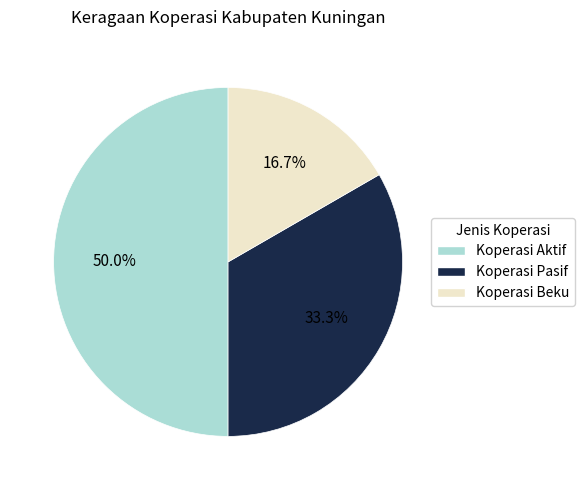

What is the largest slice in the pie chart?

Koperasi Aktif